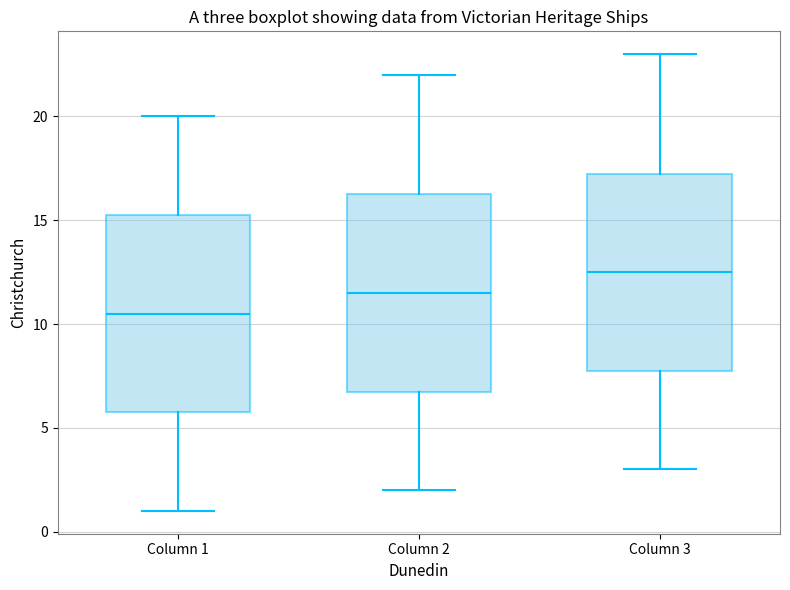

Reading left to right, read every box against the y-axis: the position of its median line, the range the box covers, and the ends of its whiskers. The values are not printed on the chart, so give them approximately, as read against the axis.

Column 1: median 10.5, box 6.0 to 15.5, whiskers 1.0 to 20.0
Column 2: median 11.5, box 7.0 to 16.5, whiskers 2.0 to 22.0
Column 3: median 12.5, box 8.0 to 17.5, whiskers 3.0 to 23.0